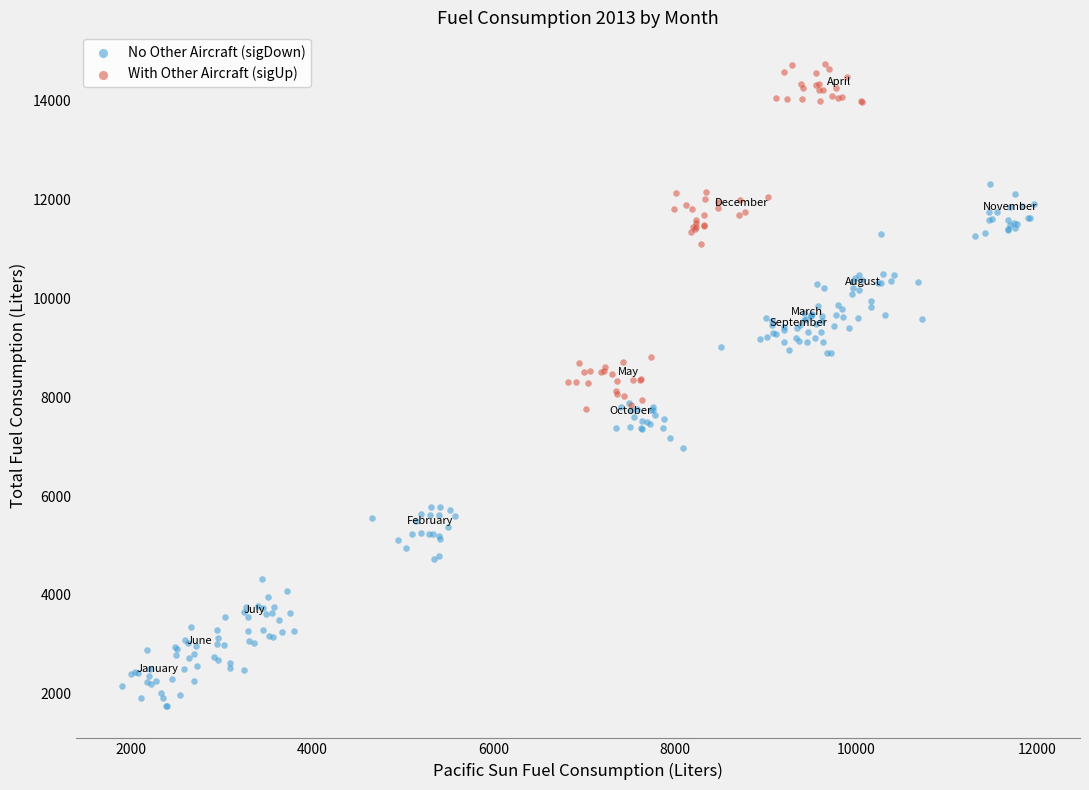

Which series reaches the minimum Y coordinate?

No Other Aircraft (sigDown)